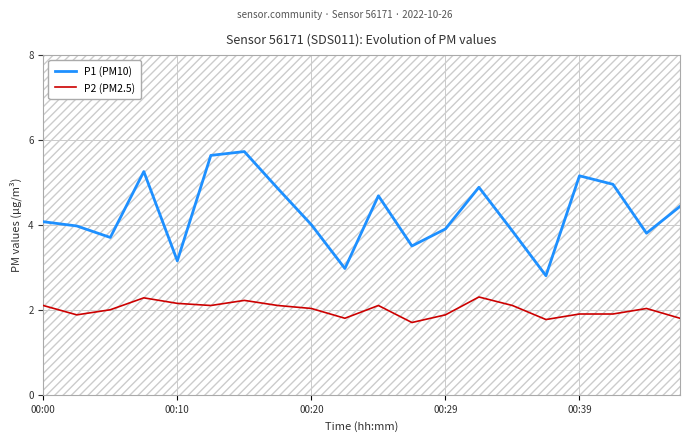

True or false: P2 (PM2.5) and P1 (PM10) intersect in this chart.

False